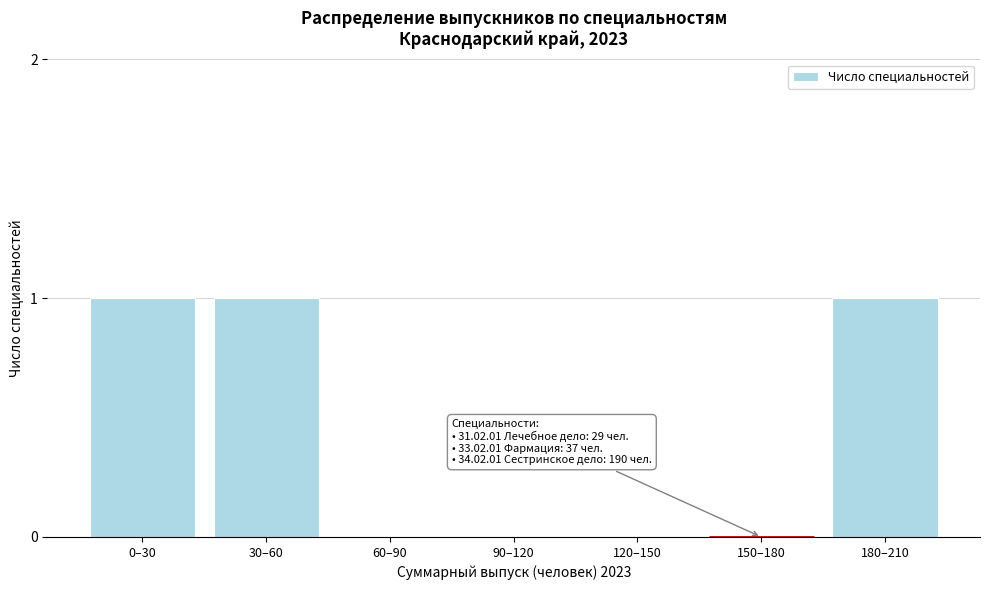

Reading left to right, extract all data points from this chart.

0–30=1	30–60=1	60–90=0	90–120=0	120–150=0	150–180=0	180–210=1